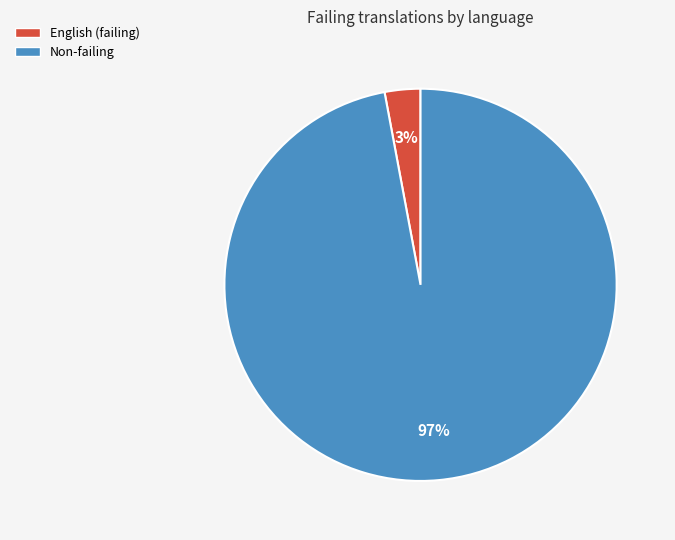

True or false: English (failing) accounts for 3% of the total.

True